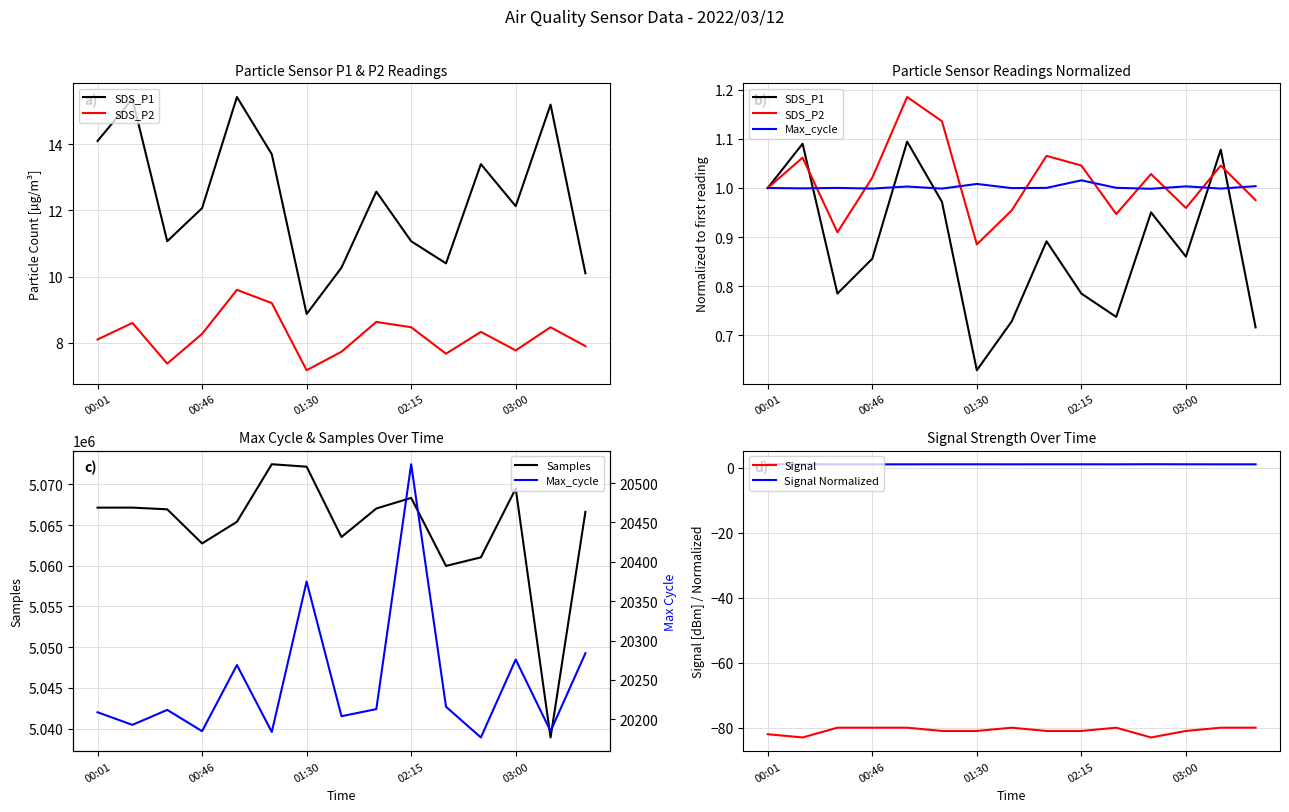

The value of Signal at 00:01 is -39.7. True or false?

False